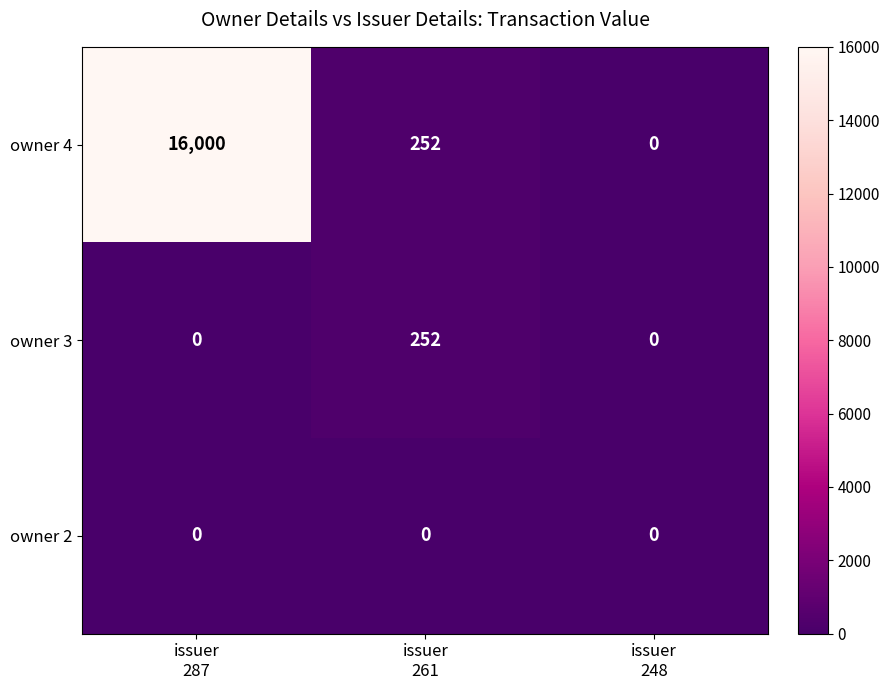

Which series changed the most between issuer
287 and issuer
248?

owner 4